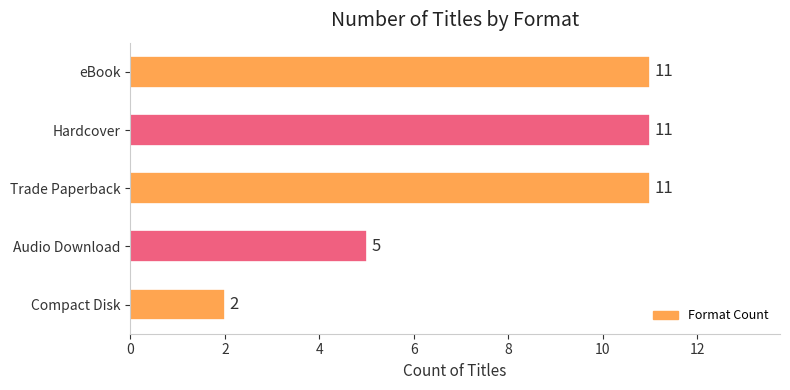

What is the greatest value displayed?

11